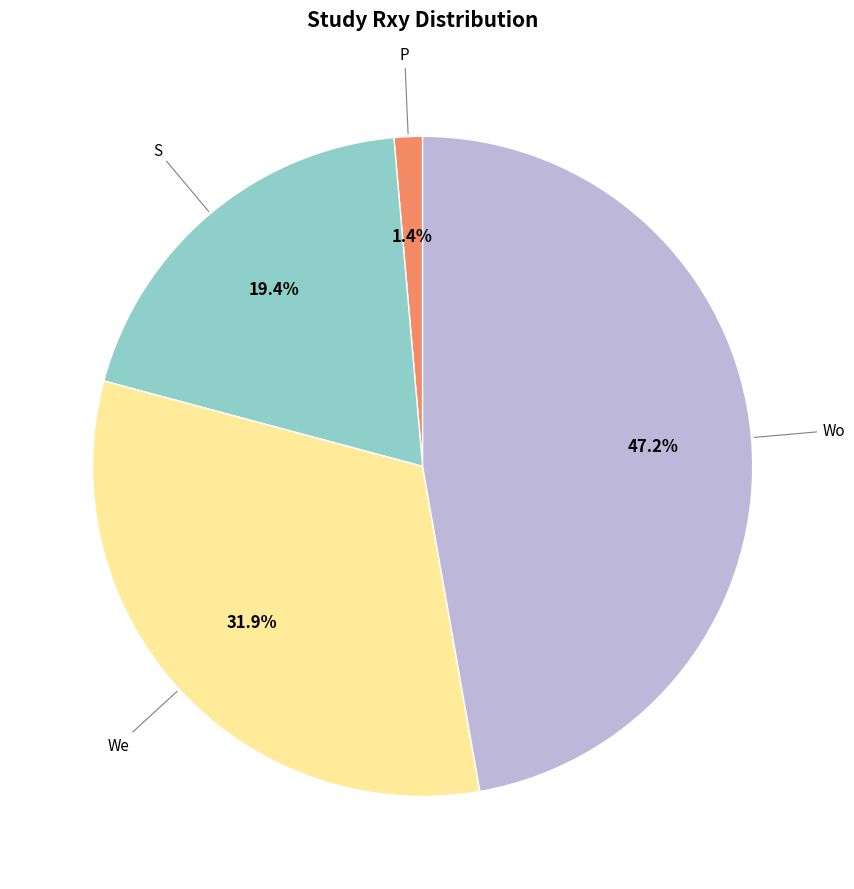

Does any single category account for the majority?

No